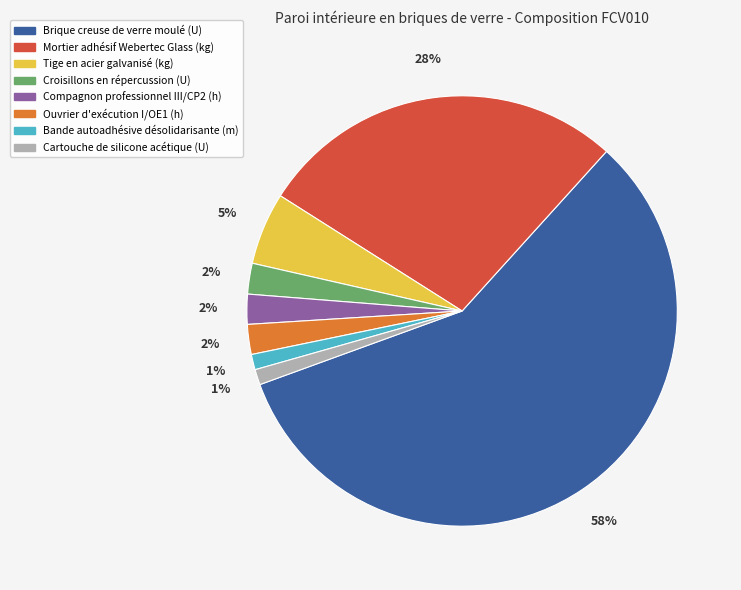

What percentage is the Mortier adhésif Webertec Glass (kg) slice, to the nearest percent?

28%